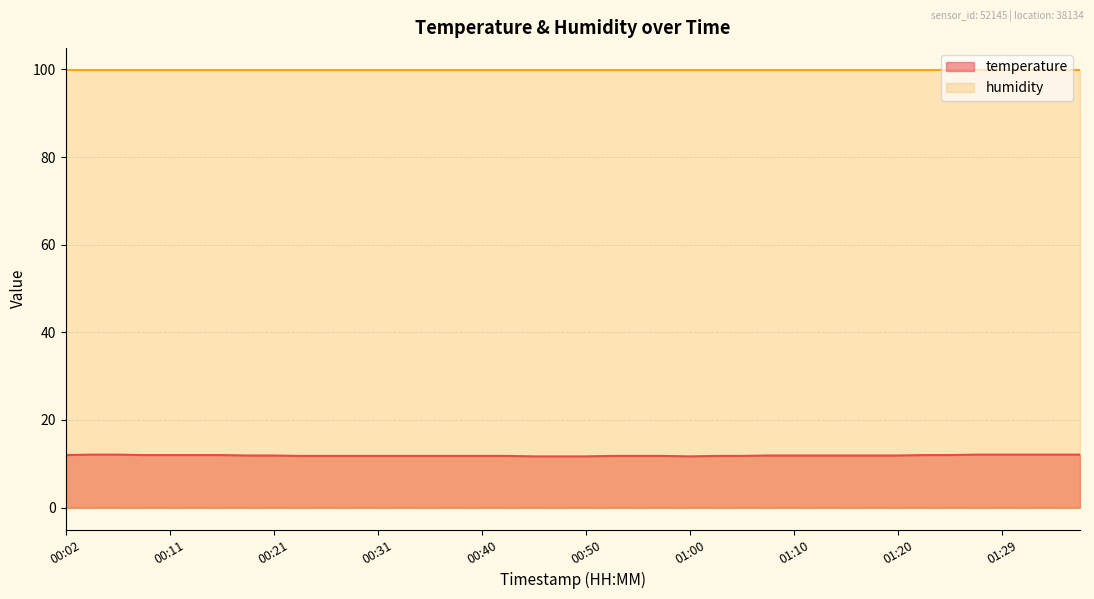

The chart shows a value of 11.8 at 00:53. True or false?

True